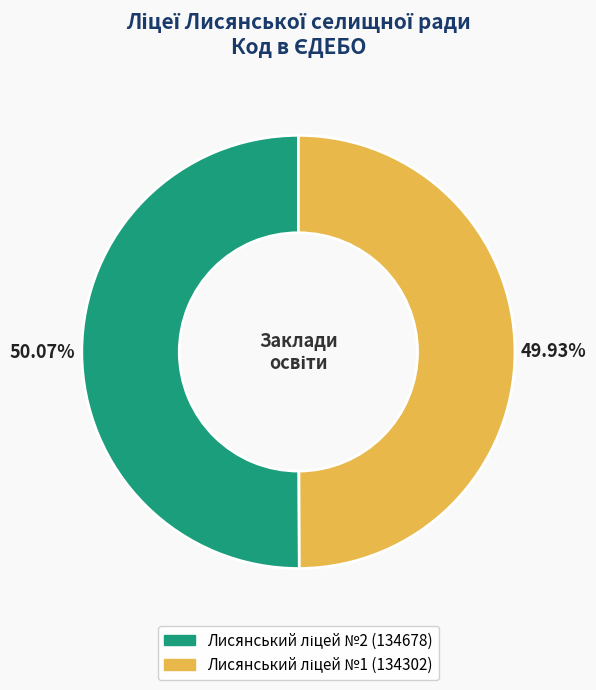

Is there a majority slice in this chart?

Yes